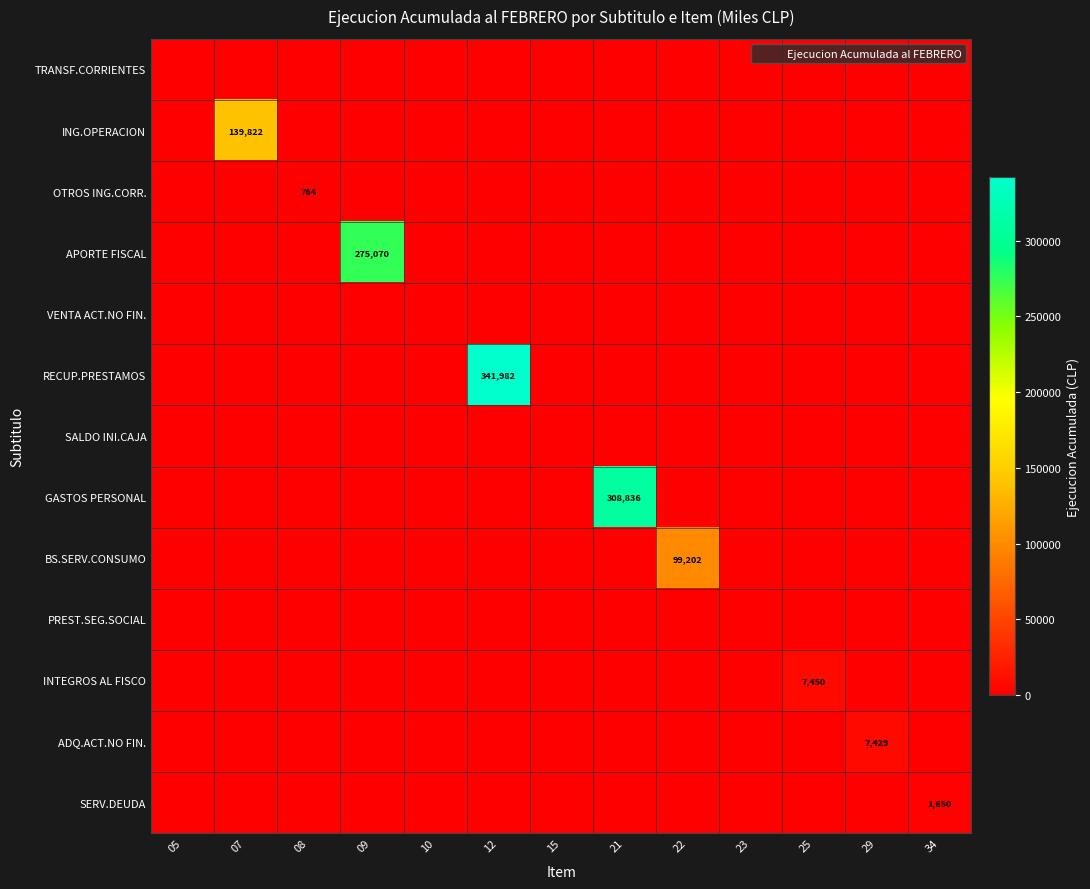

What is the greatest value displayed?

341982